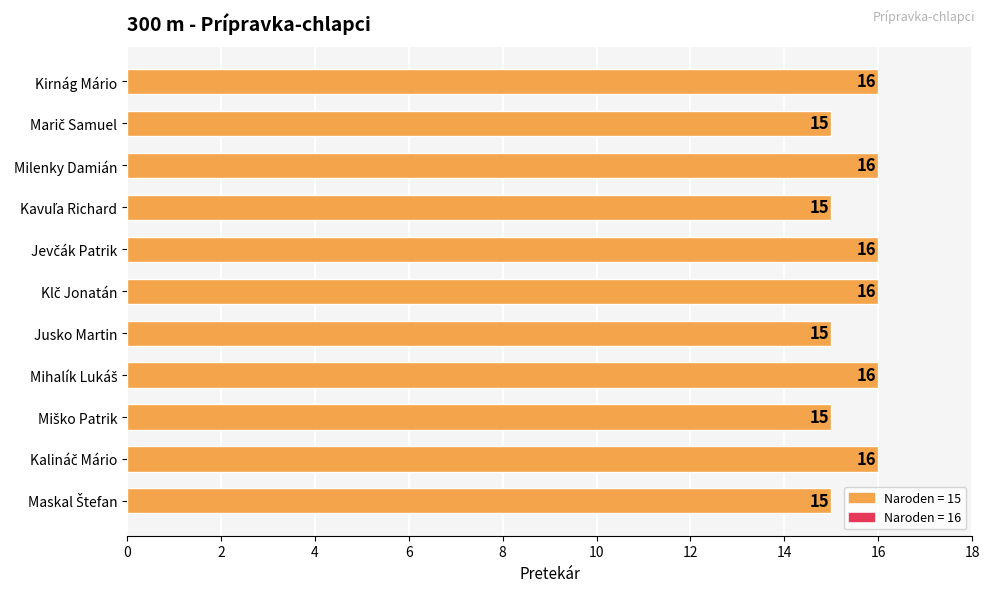

What is the change in value from Jusko Martin to Kirnág Mário?

+1